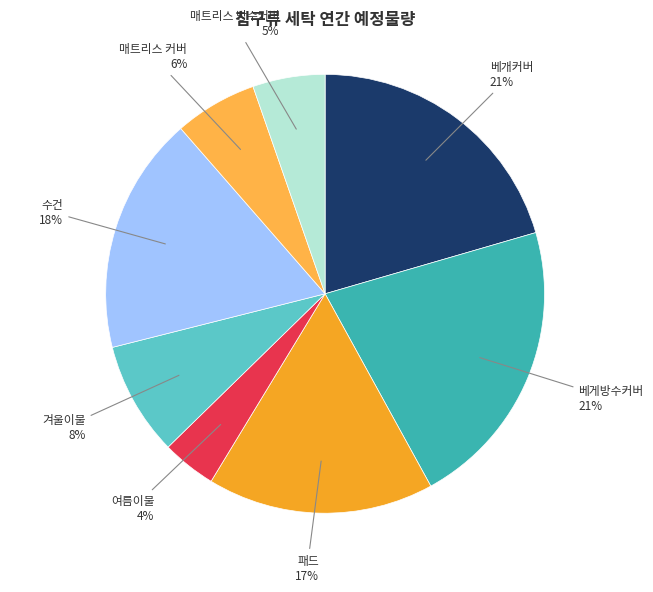

What is the smallest slice in the pie chart?

여름이불